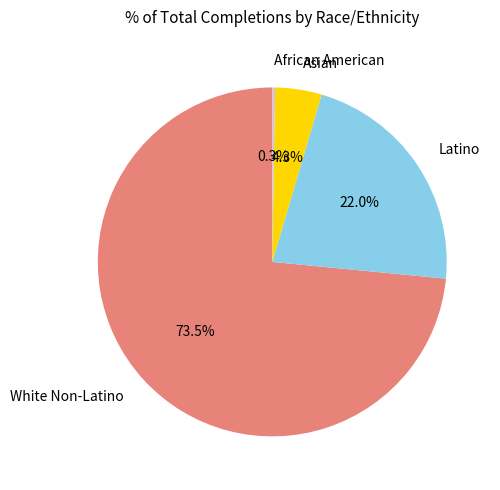

Is the sum of Asian and Latino greater than half?

No